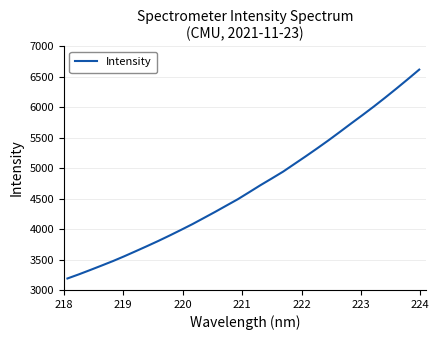

Reading left to right, list all the values displayed in this chart.

3188.7	3256.0	3327.1	3399.9	3473.7	3552.7	3635.3	3718.9	3804.4	3893.7	3985.9	4079.9	4180.1	4280.9	4385.0	4488.7	4603.5	4719.5	4830.0	4942.4	5068.6	5194.5	5323.6	5456.0	5593.4	5733.2	5870.4	6010.9	6156.9	6306.6	6459.9	6616.1